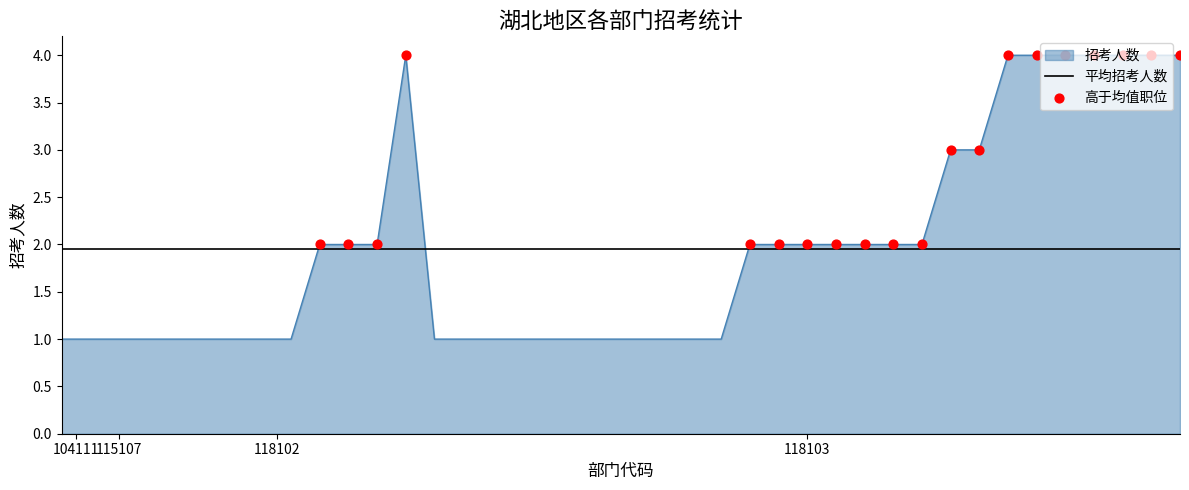

Between 118103 and 118103, which is larger?

118103